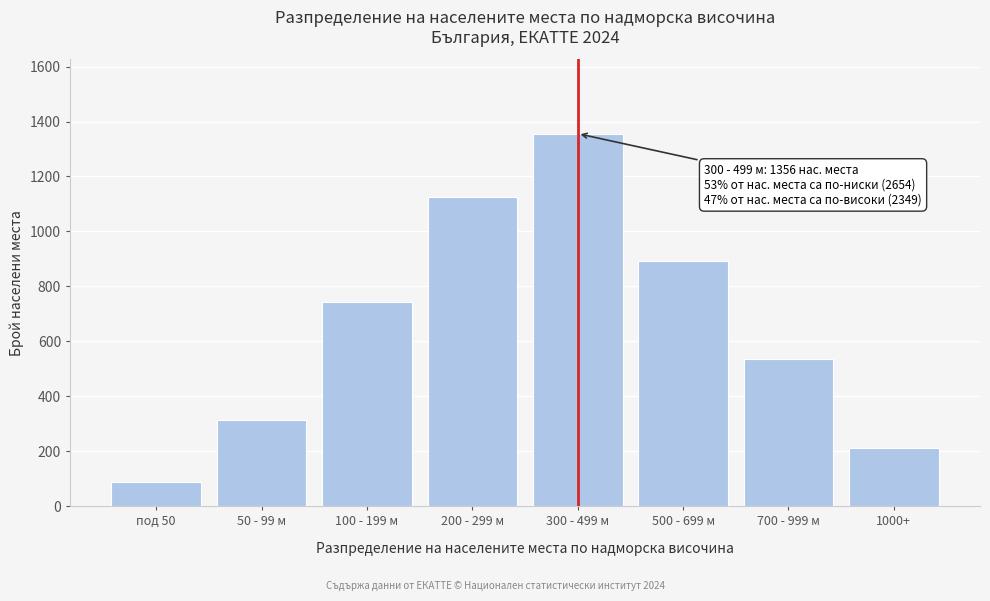

Reading left to right, list all the values displayed in this chart.

87	312	743	1124	1356	892	534	211